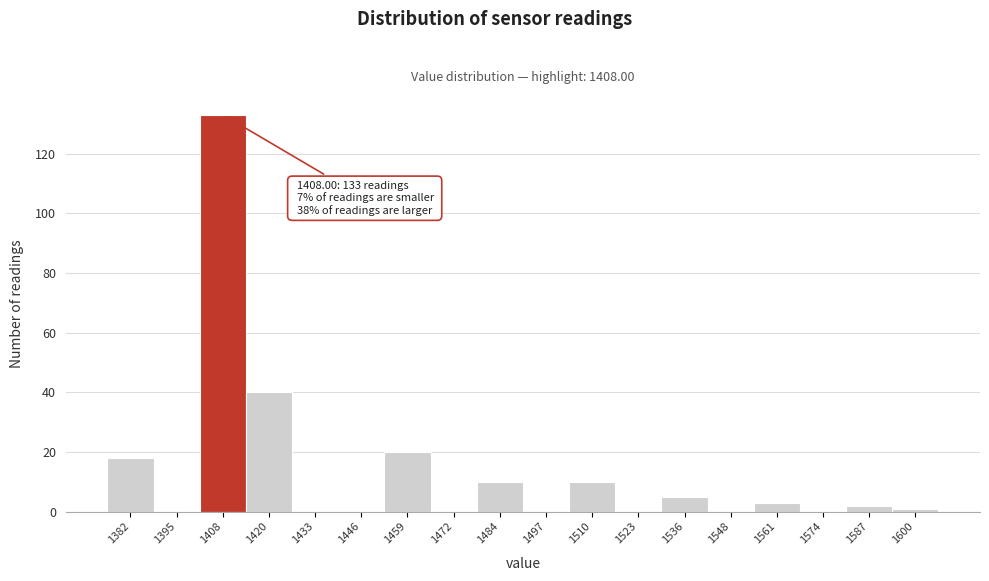

Reading left to right, what are all the values shown in this chart?

1382=18	1395=0	1408=133	1420=40	1433=0	1446=0	1459=20	1472=0	1484=10	1497=0	1510=10	1523=0	1536=5	1548=0	1561=3	1574=0	1587=2	1600=1